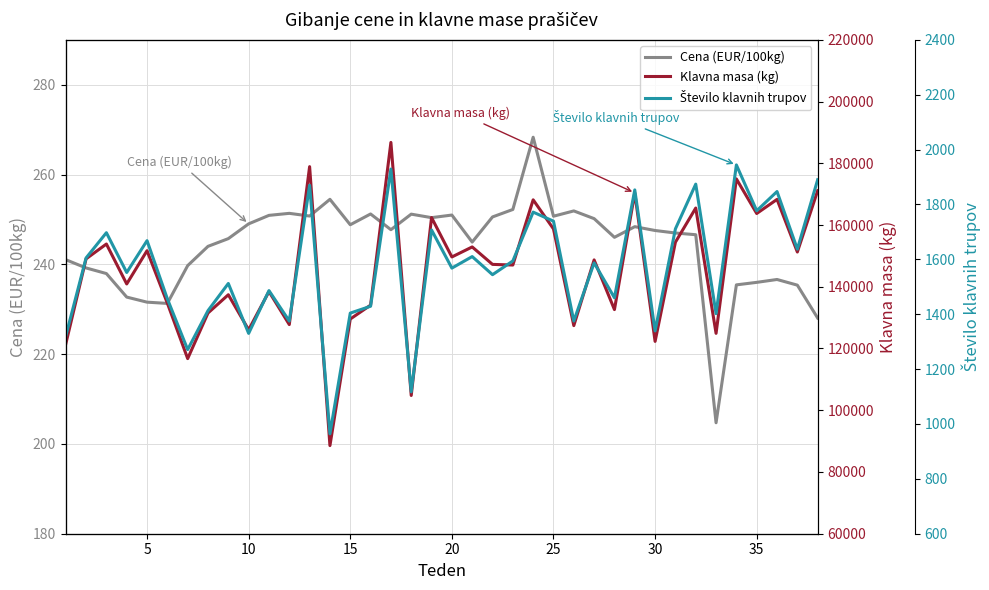

What is the maximum value for Cena (EUR/100kg)?

268.3